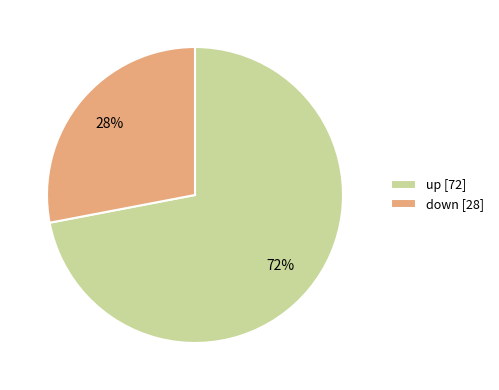

Which slice represents more than half of the pie?

up